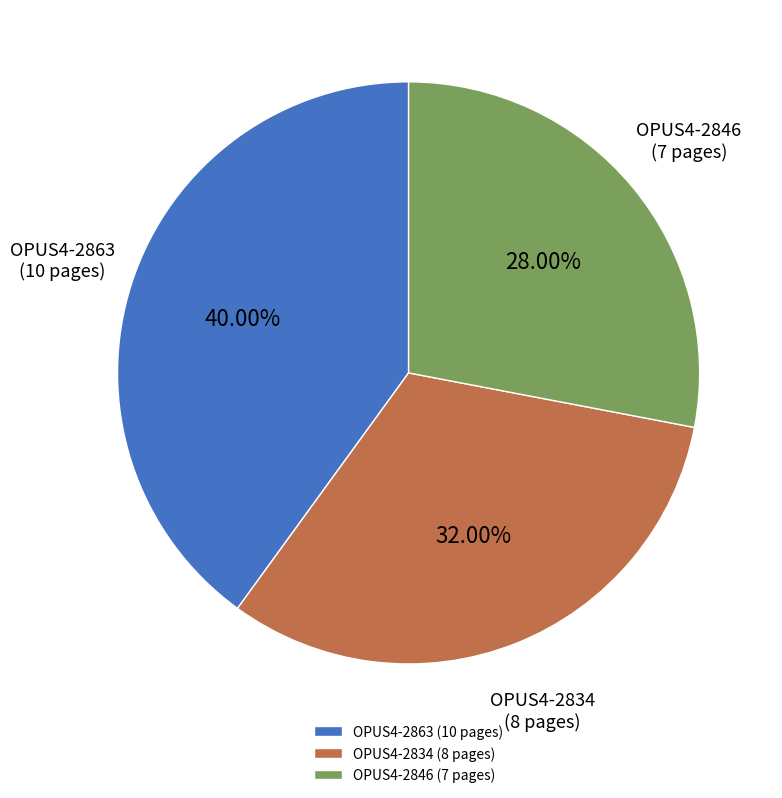

Between OPUS4-2863 and OPUS4-2834, which is larger?

OPUS4-2863